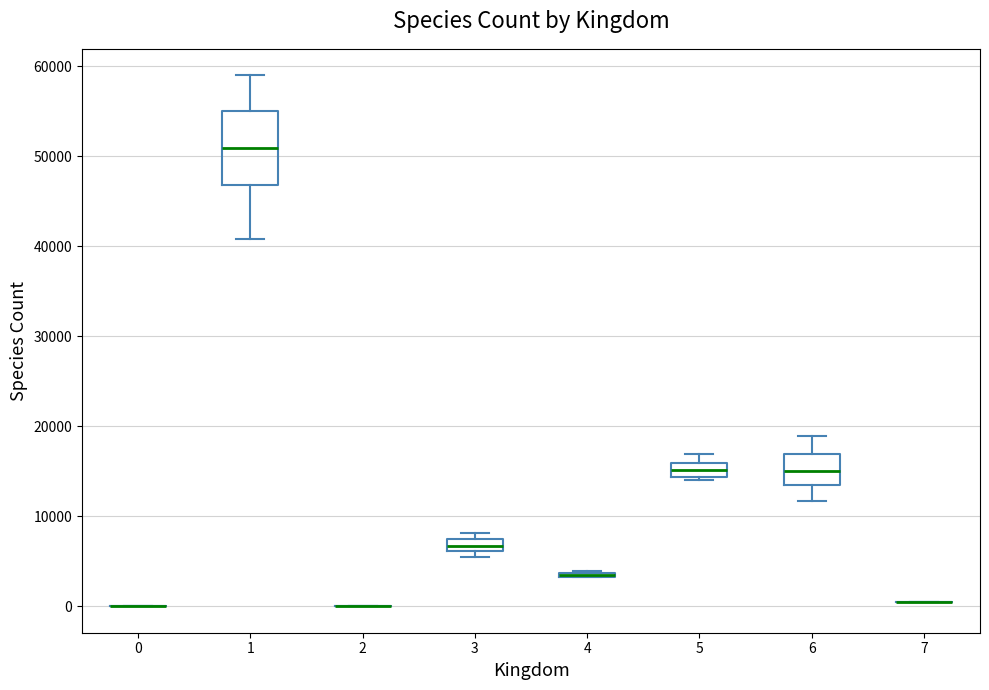

Which box is the tallest, from its lower edge to its upper edge?

1